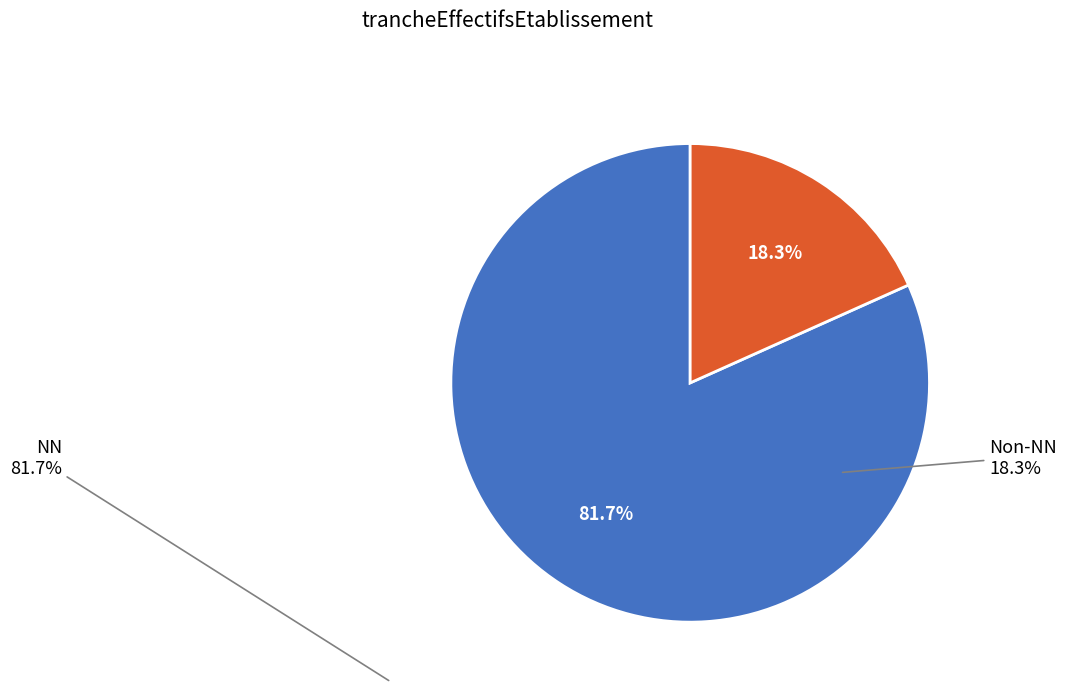

Is there any slice that represents more than half of the pie?

Yes